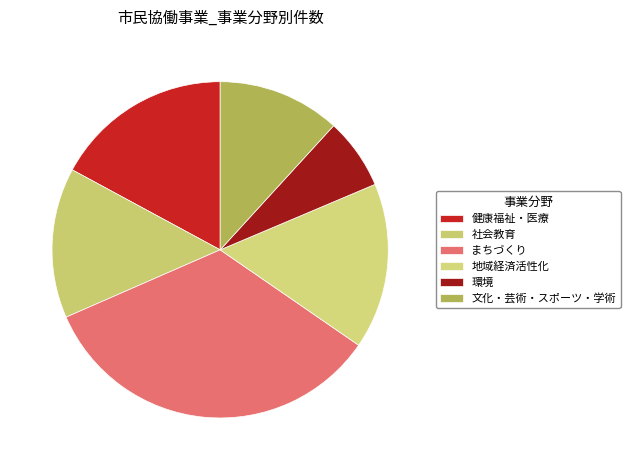

The 文化・芸術・スポーツ・学術 slice represents 12% of the pie. True or false?

True